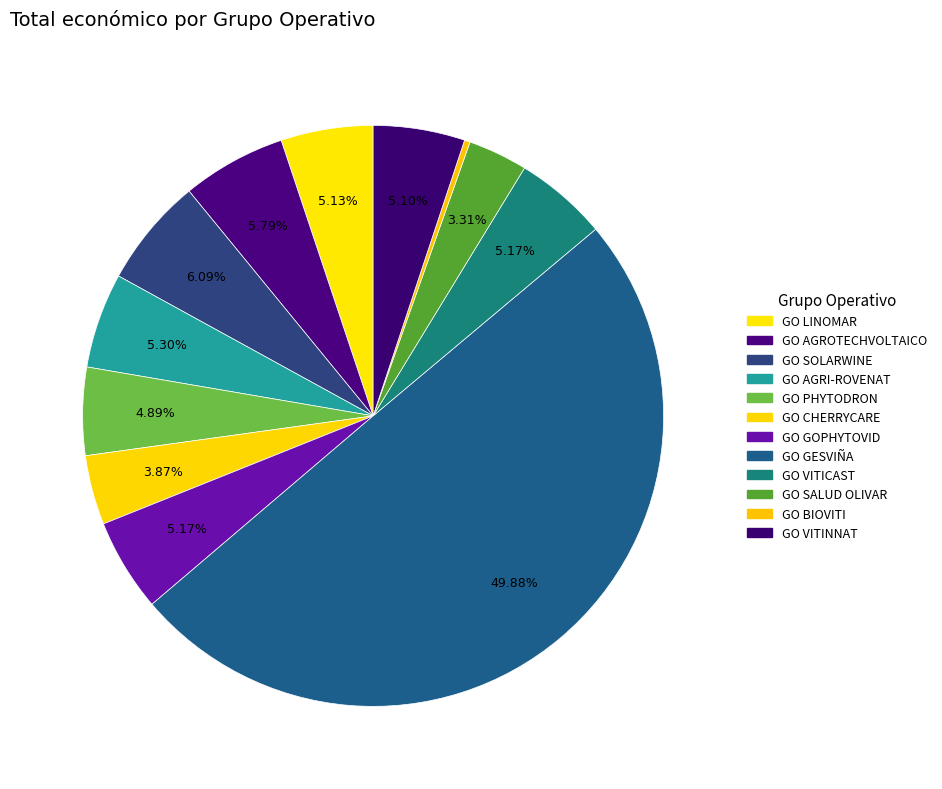

Approximately how many times larger is the value at GO VITINNAT compared to GO PHYTODRON?

1.0